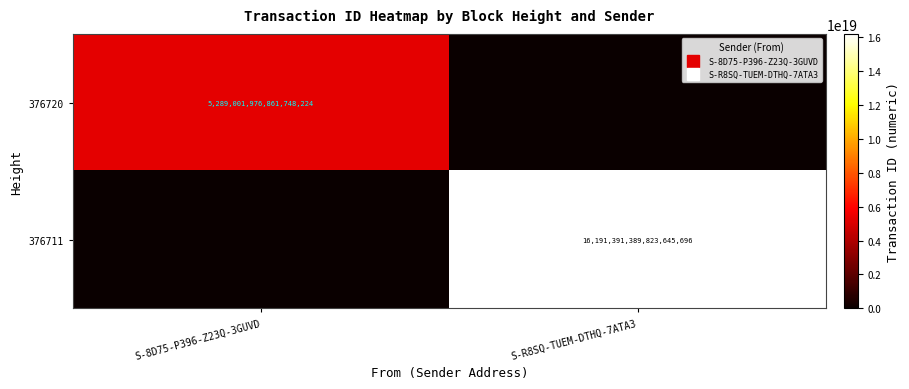

Which series has the widest spread of values?

376711